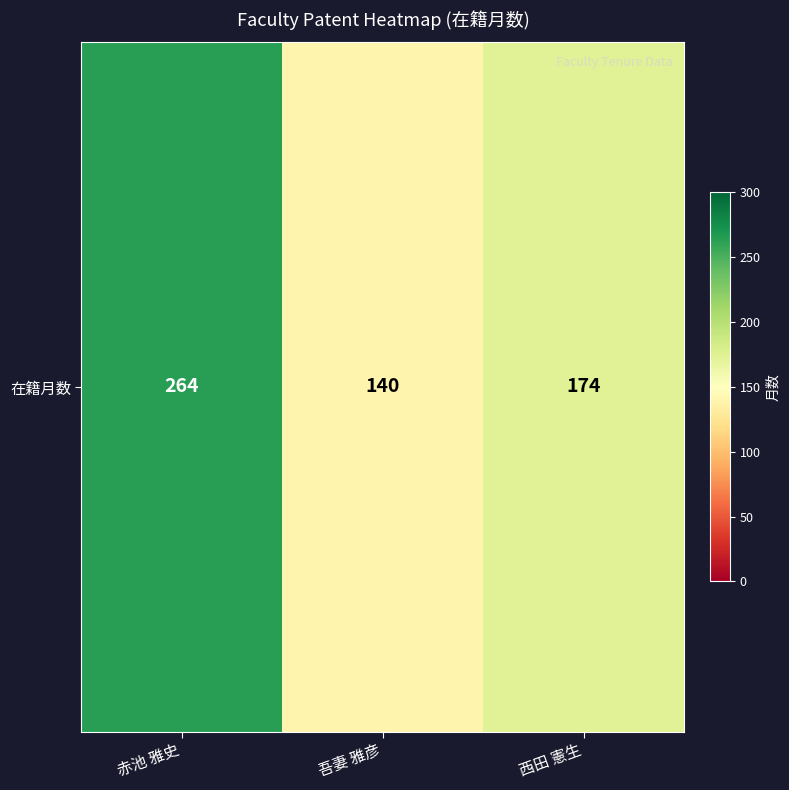

Is it true that the value at 吾妻 雅彦 is 95?

False